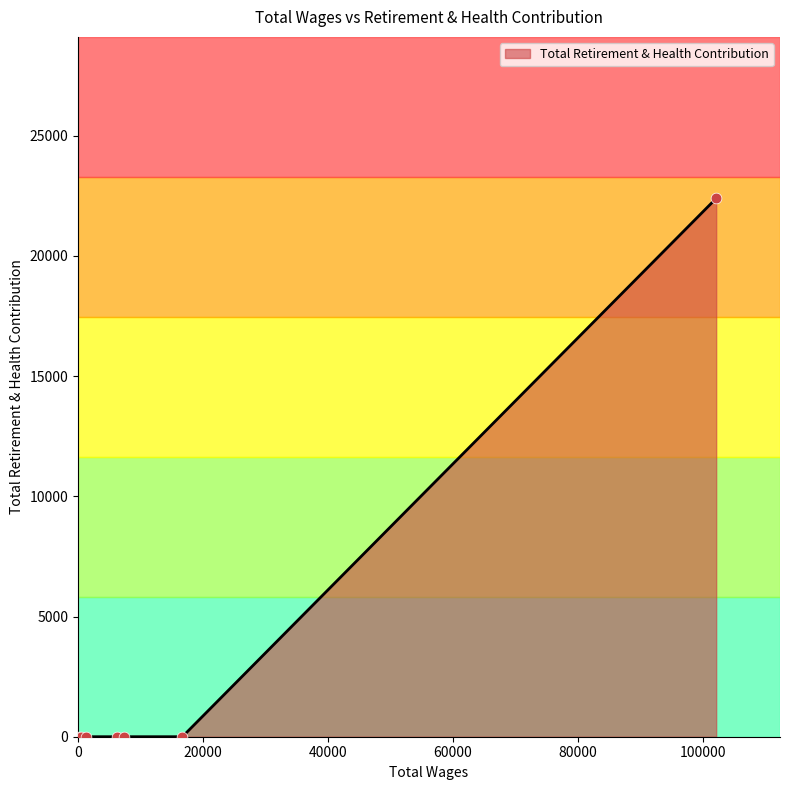

What is the average value?

3199